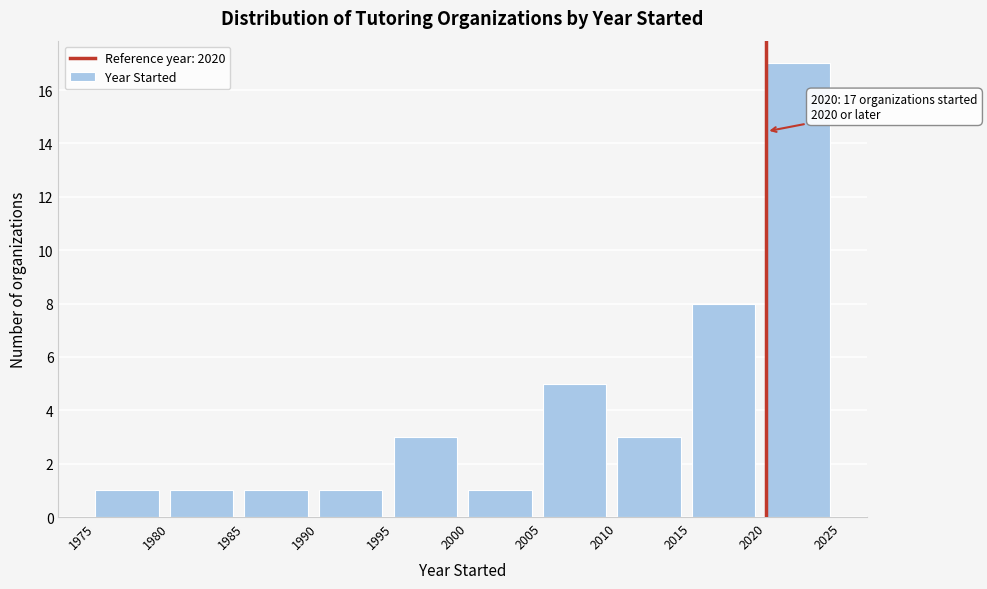

Which range on the x-axis has the tallest bar?

2020 to 2025